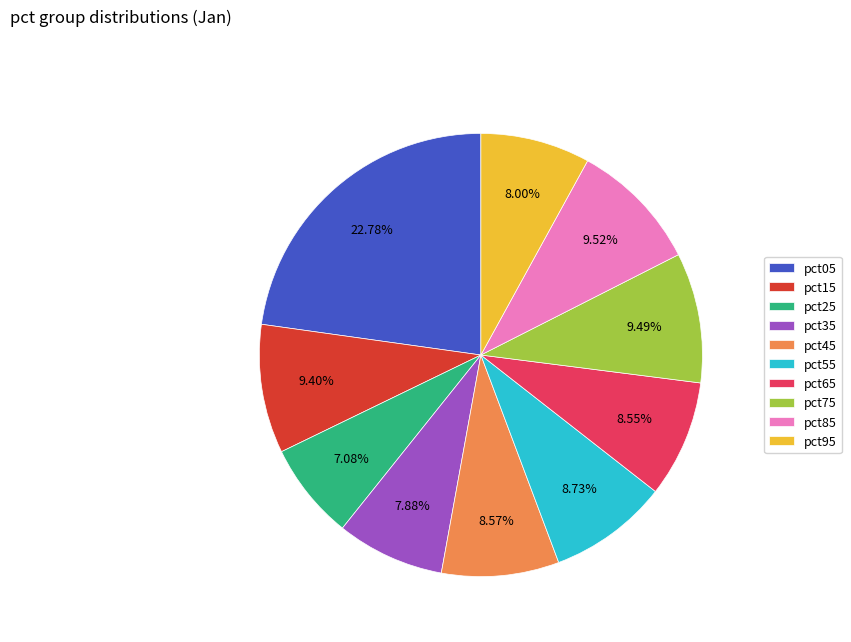

Does pct85 represent more than half of the total?

No